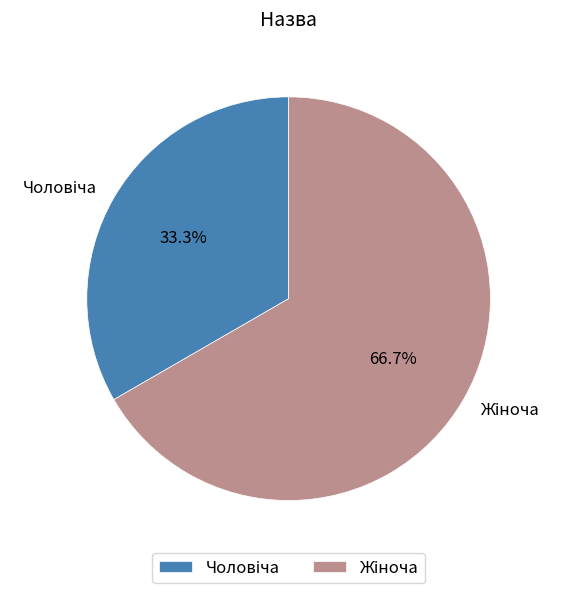

Does any single category account for the majority?

Yes